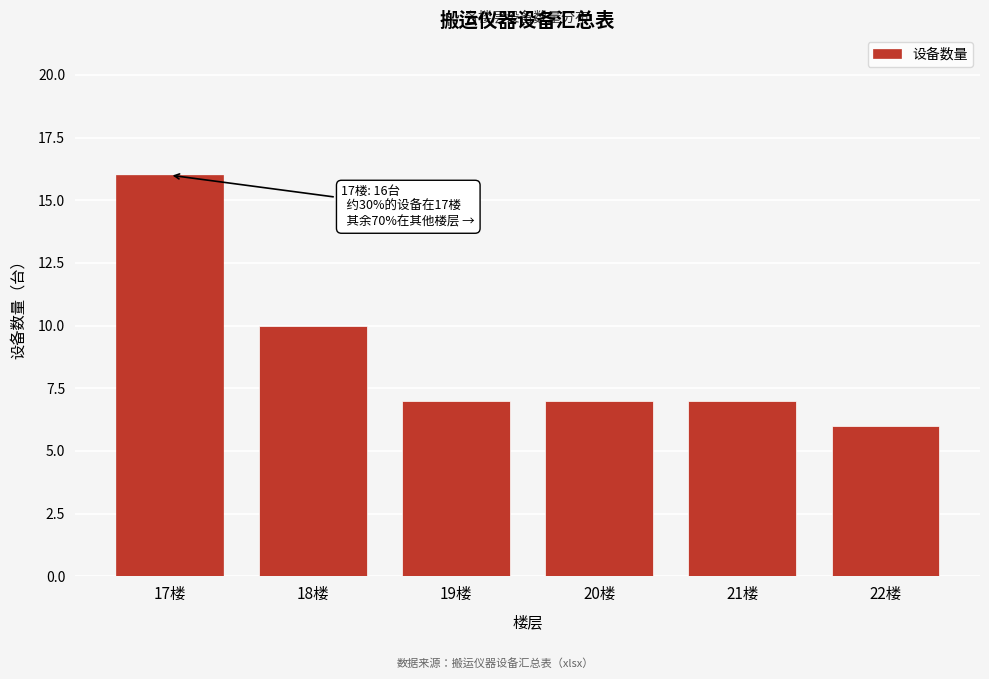

Reading left to right, extract all data points from this chart.

16	10	7	7	7	6